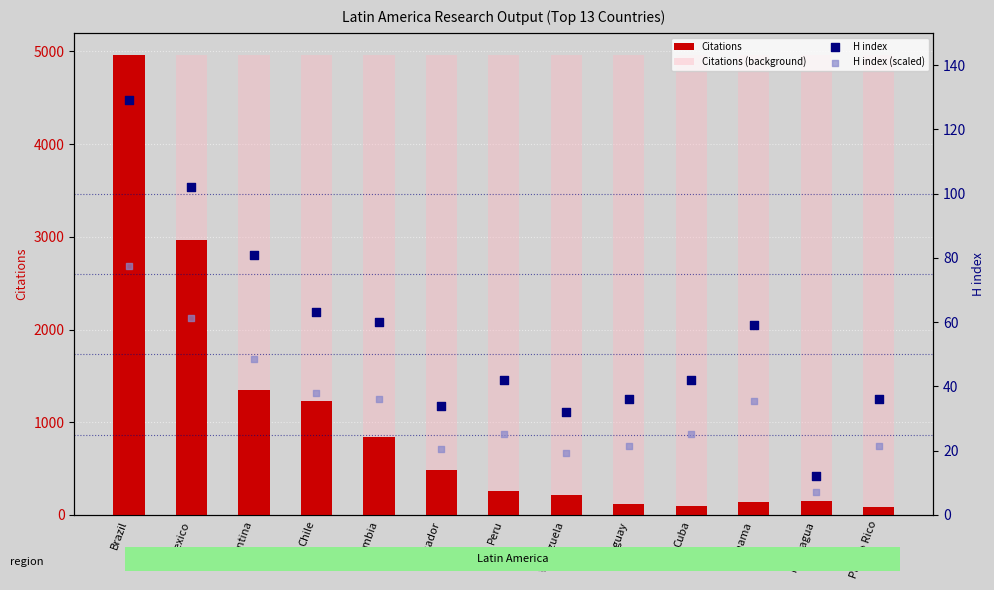

What are all the series names shown in the legend?

Citations, Citations (background), H index, H index (scaled)